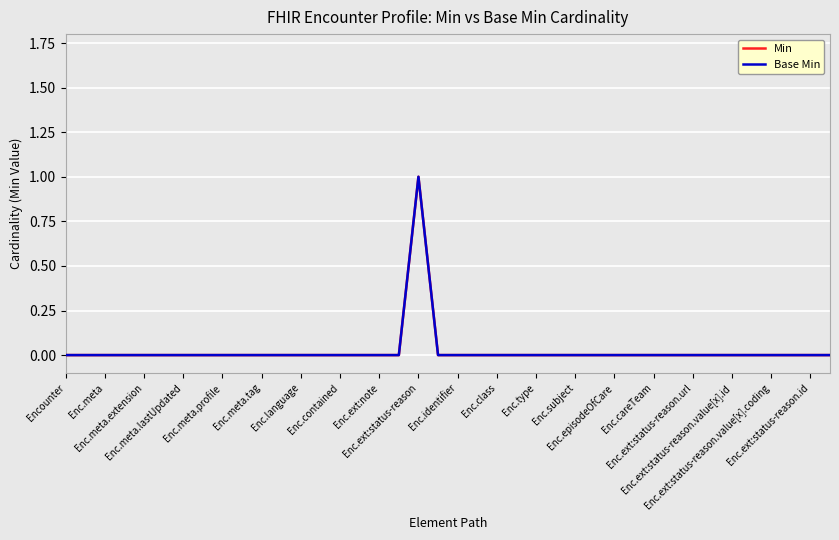

What is the difference between the maximum and second lowest values in the Base Min series?

1